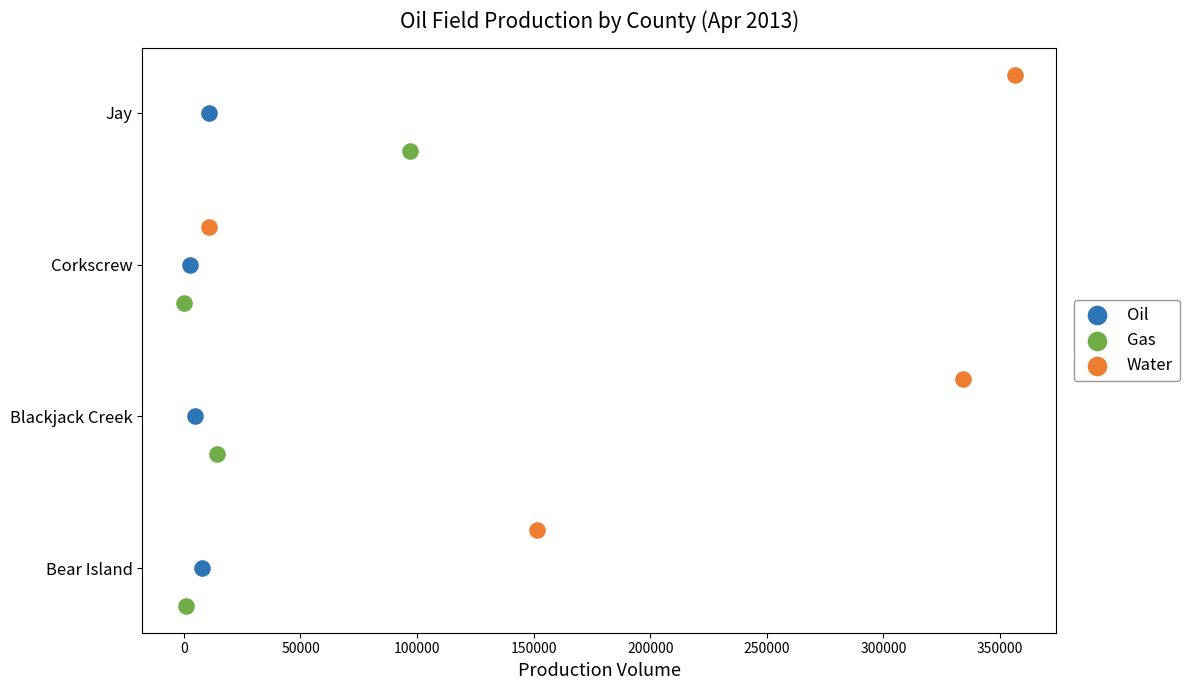

What are all the series names shown in the legend?

Oil, Gas, Water